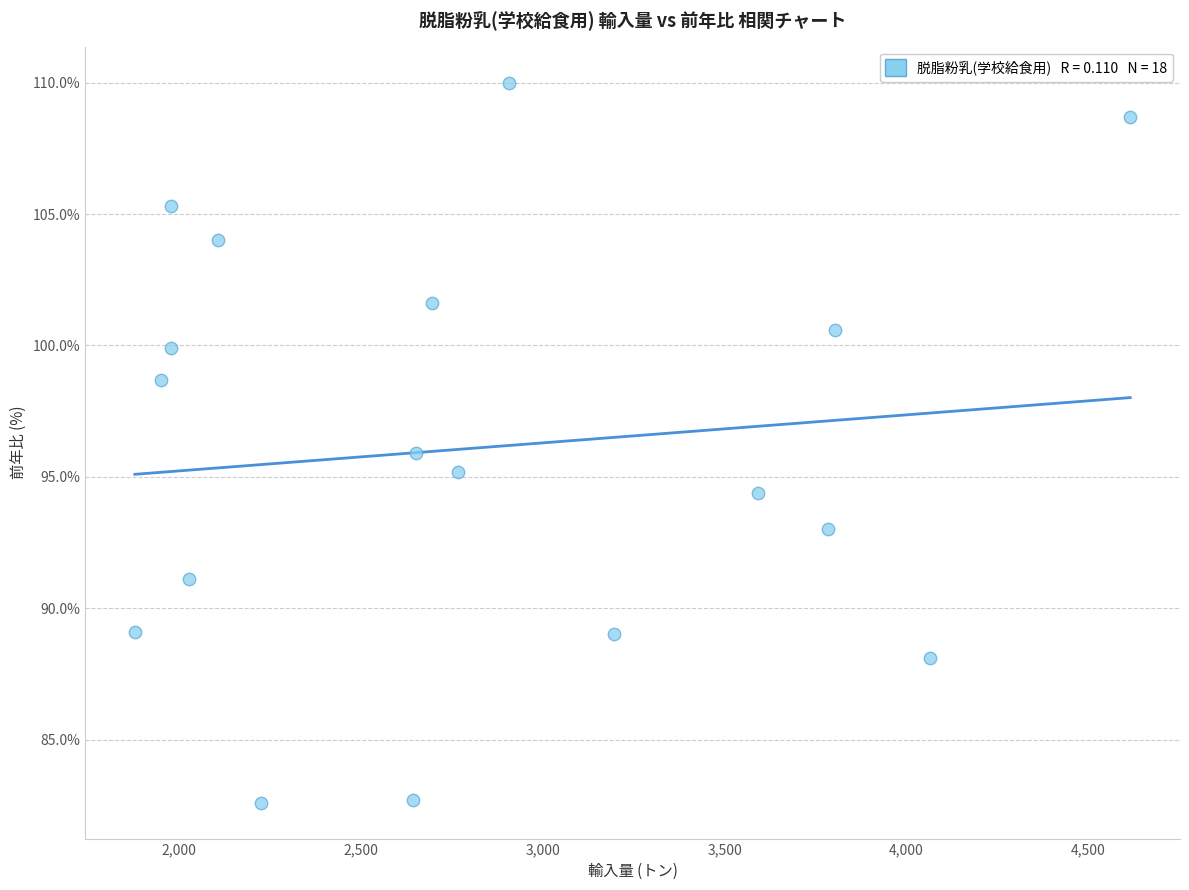

What is the range of Y values (max minus min)?

27.4